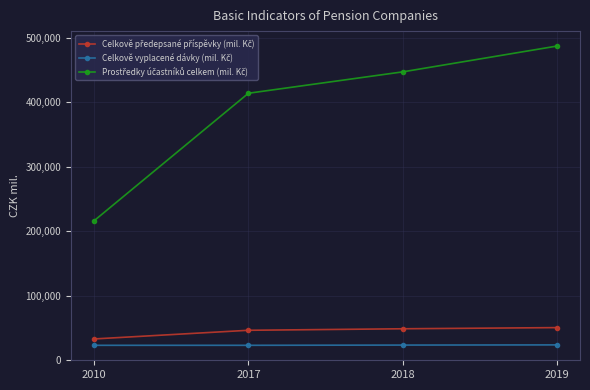

What is the total value across all series at 2010?

271409